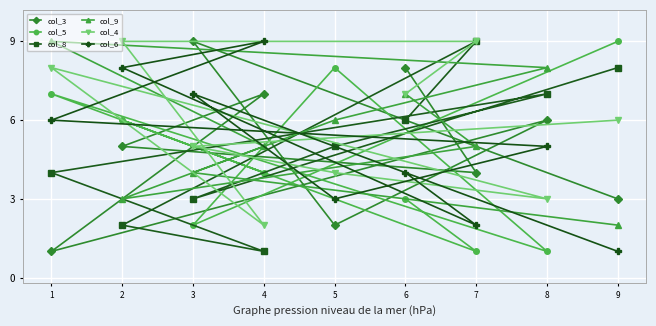

What is the minimum value for col_9?

2